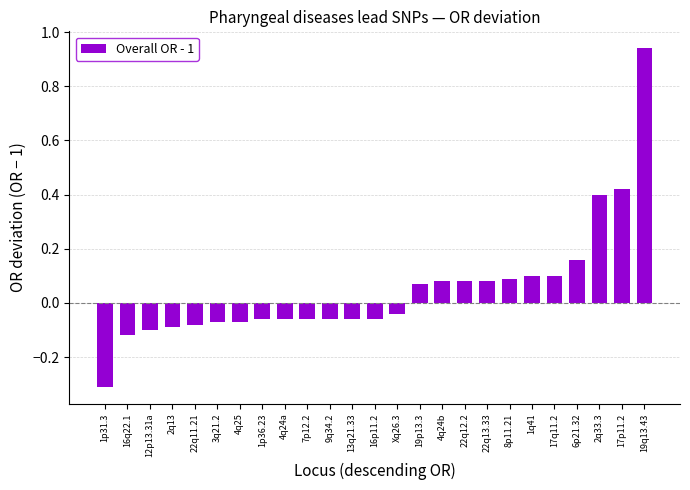

What is the difference between the maximum and second lowest values?

1.1